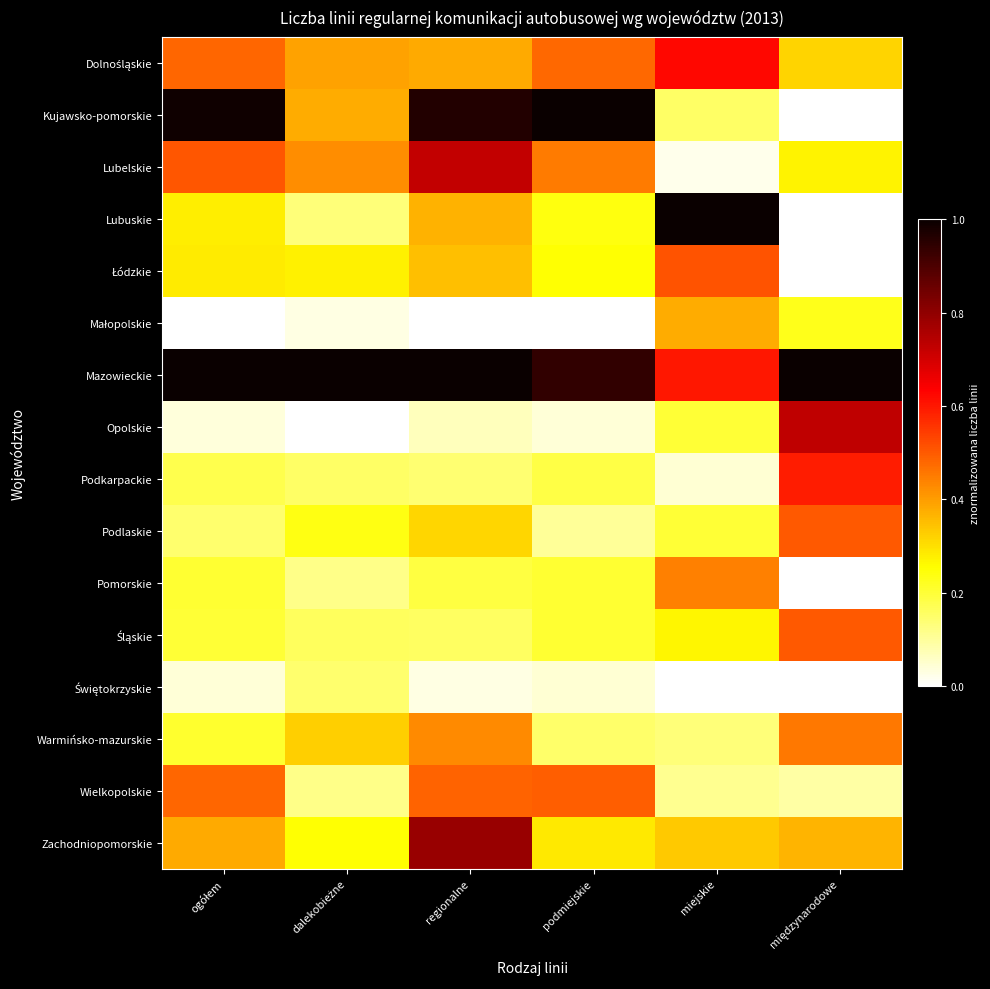

What is the total value across all series at podmiejskie?

5.1